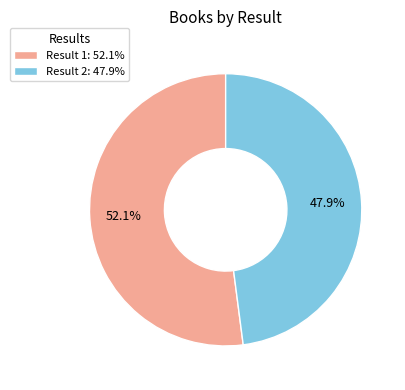

Which slice is the largest?

Result 1: 52.1%